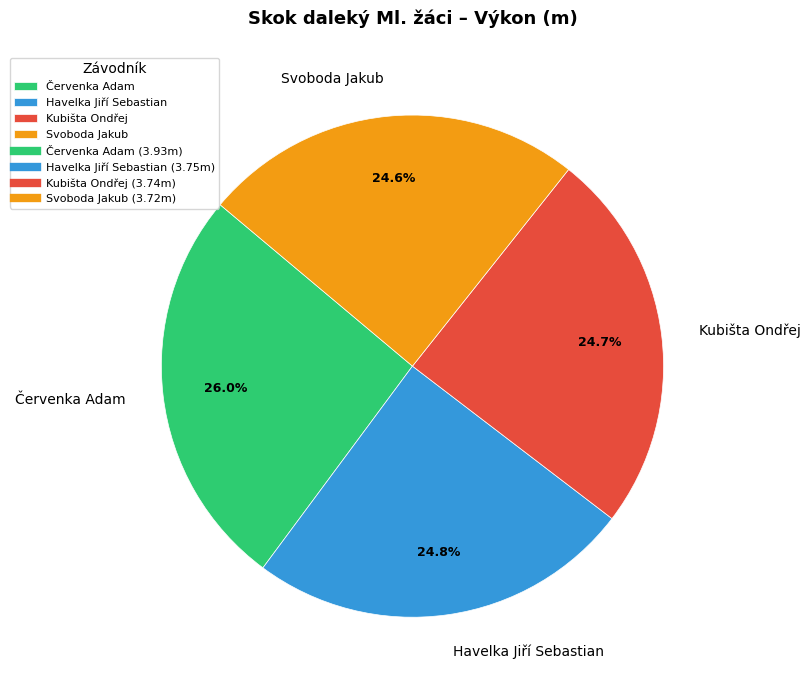

Which category has the biggest portion of the pie?

Červenka Adam